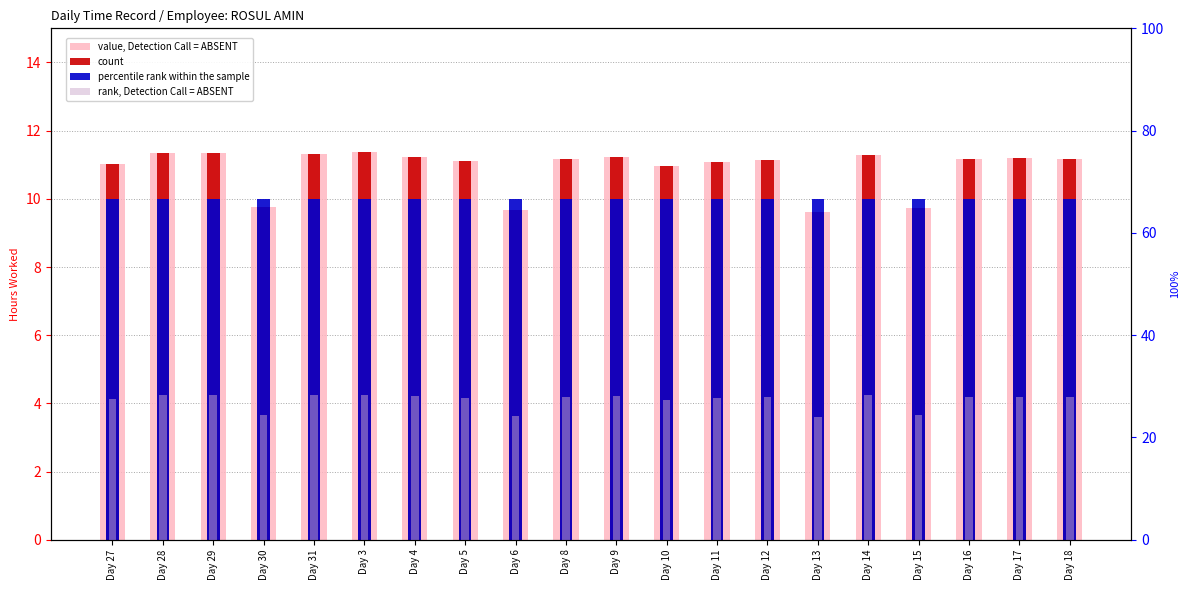

Between Day 6 and Day 18, which series saw the biggest shift?

rank, Detection Call = ABSENT